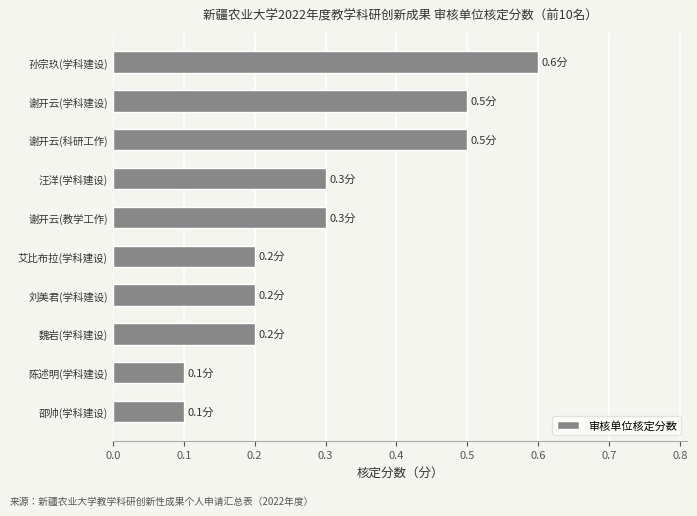

What is the change in value from 魏岩(学科建设) to 汪洋(学科建设)?

+0.1